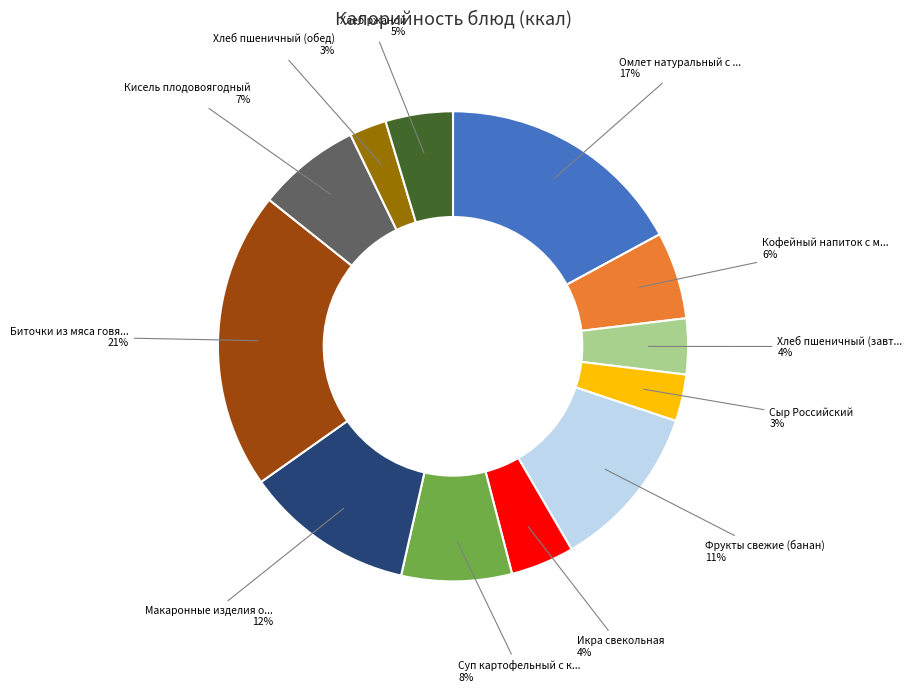

To the nearest percent, what is the average slice percentage?

8%